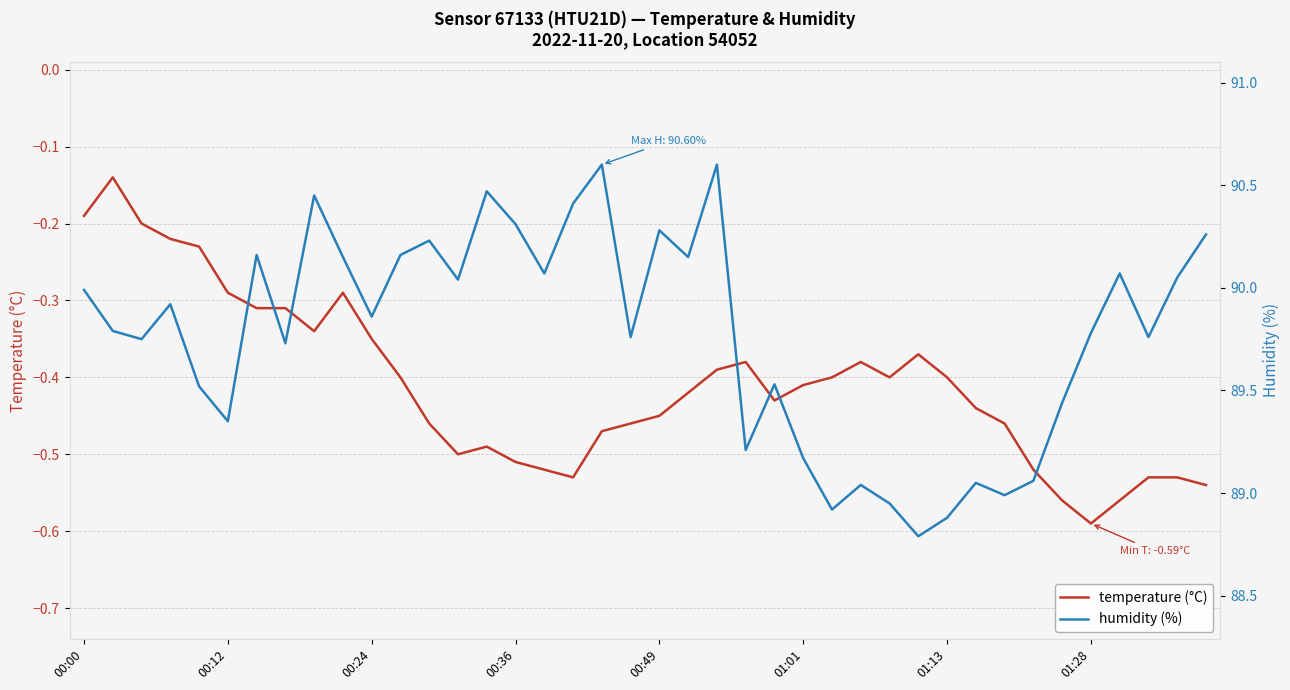

Is it true that temperature (°C) equals -0.2 at 00:24?

False